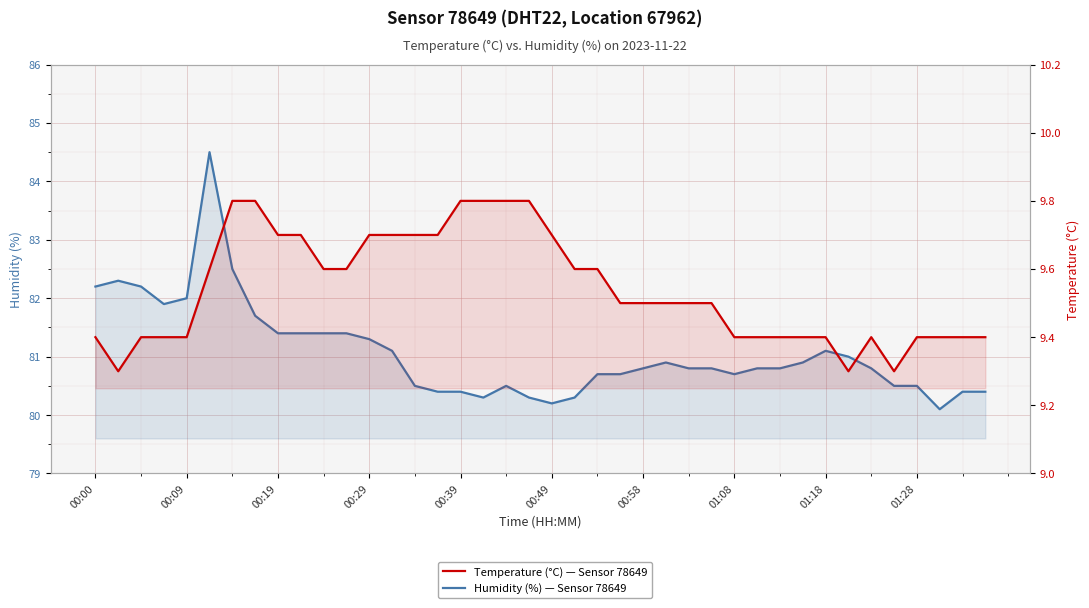

The Temperature (°C) — Sensor 78649 series shows 16.5 at 01:28. True or false?

False